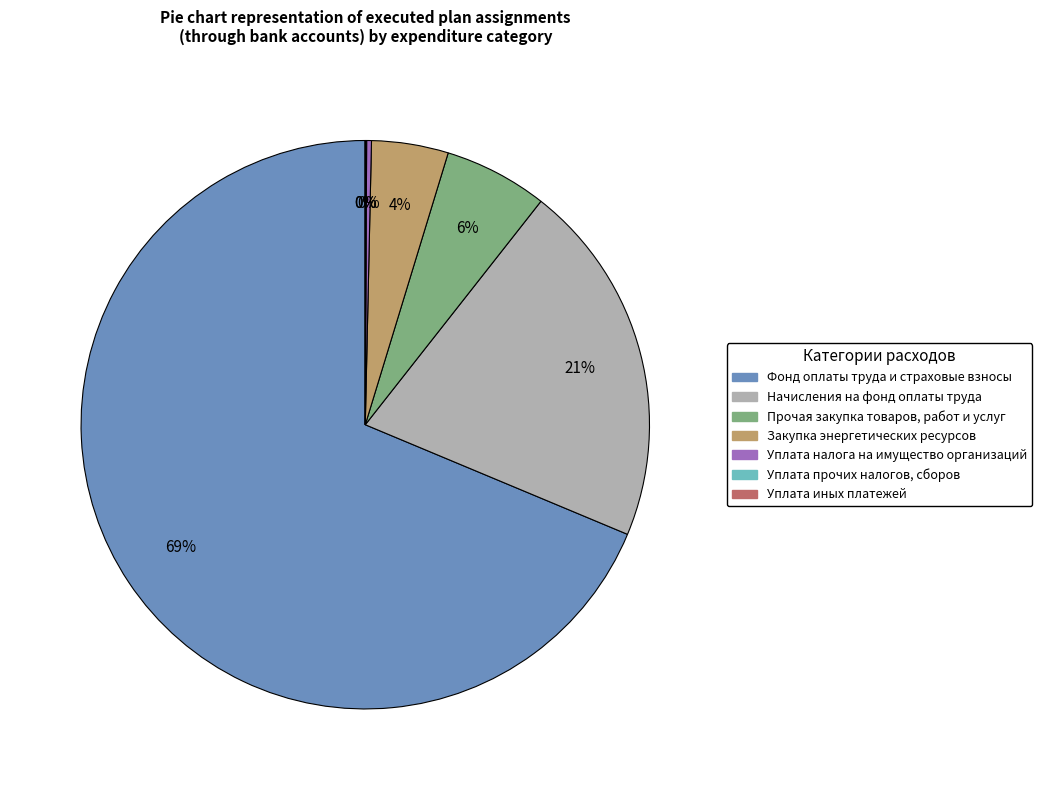

Which category accounts for the majority?

Фонд оплаты труда и страховые взносы